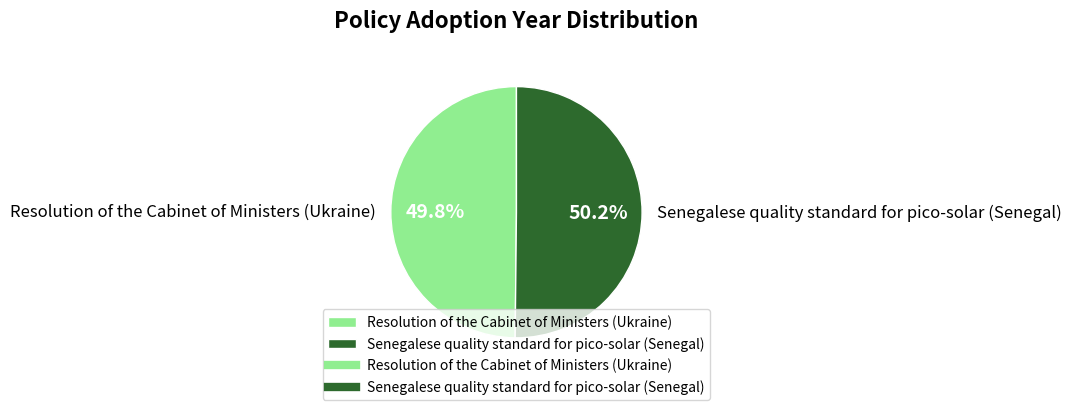

The Senegalese quality standard for pico-solar (Senegal) slice represents 50% of the pie. True or false?

True